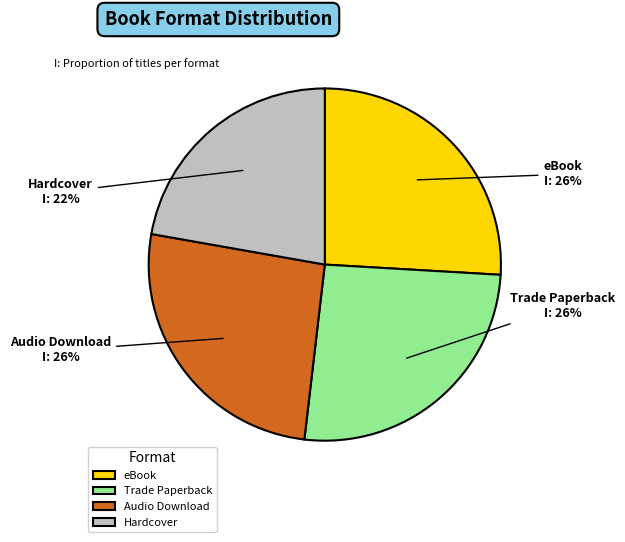

Does Trade Paperback represent more than half of the total?

No